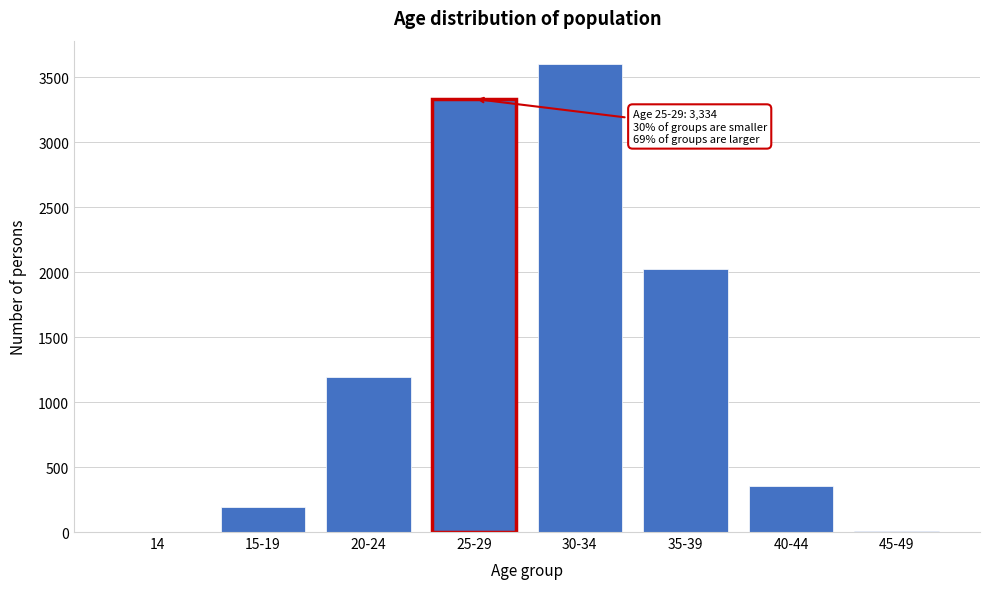

What is the change in value from 20-24 to 25-29?

+2137